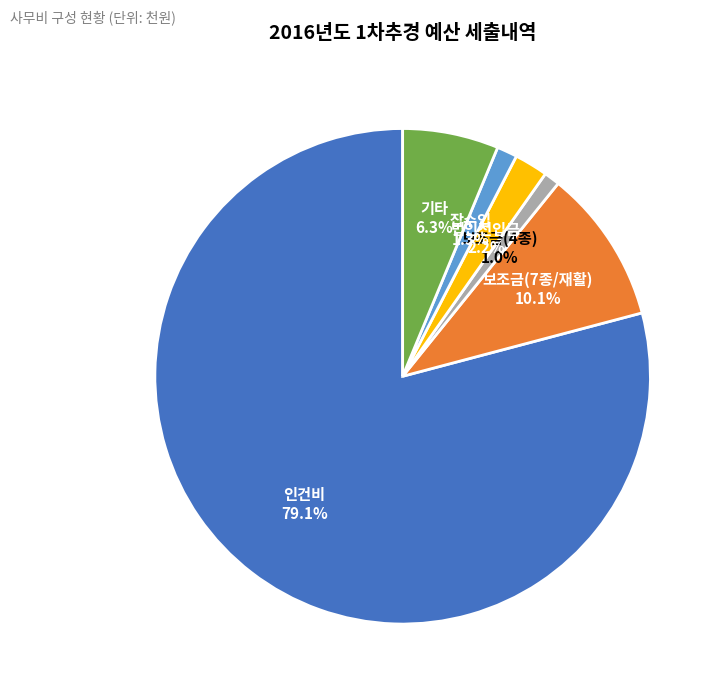

Count the number of slices in the pie.

6